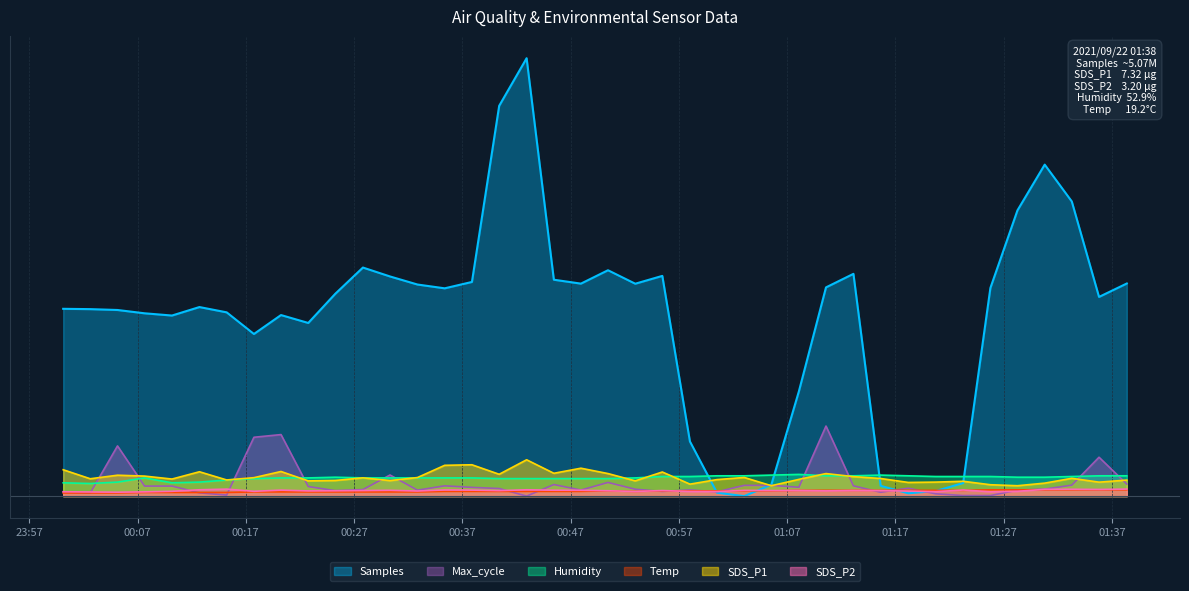

Which series ends up on top after the final intersection of Humidity and Samples?

Samples